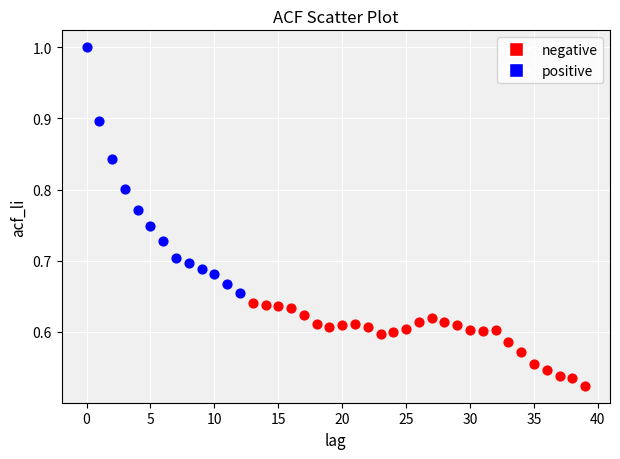

Which series has the largest Y range (max minus min)?

positive